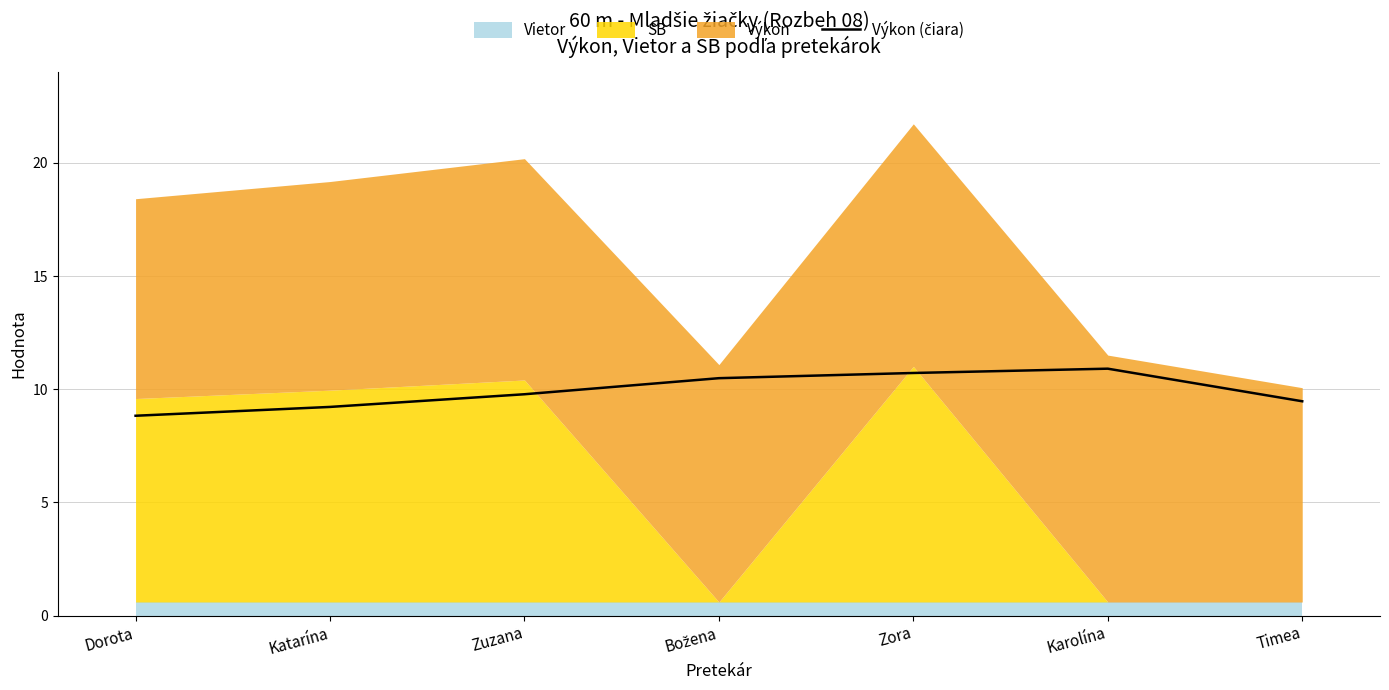

The chart shows a value of 2.7 at Dorota. True or false?

False